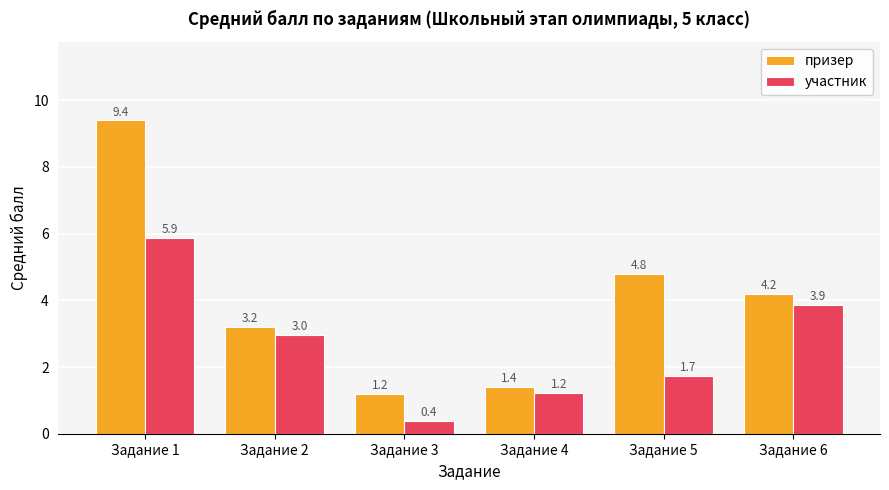

What is the value of the участник bar at the 6th from the left?

3.9